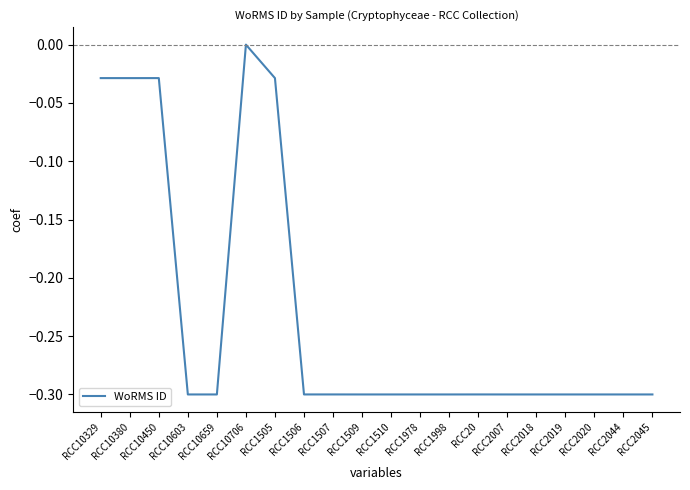

At which category does the chart reach its peak across all series?

RCC10706